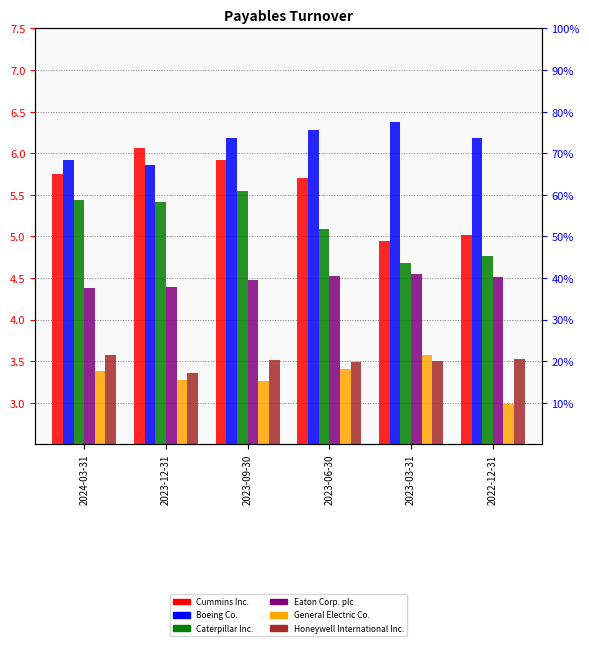

List the labels in order of Honeywell International Inc. value, smallest first.

2023-12-31, 2023-06-30, 2023-03-31, 2023-09-30, 2022-12-31, 2024-03-31